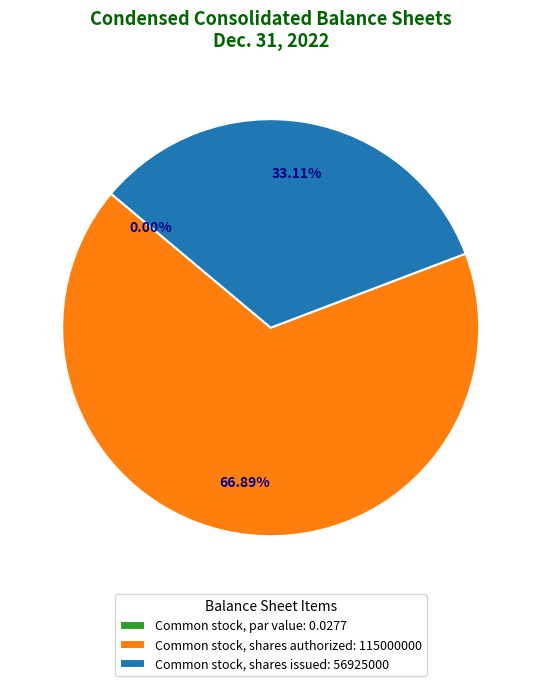

What is the smallest slice in the pie chart?

Common stock, par value